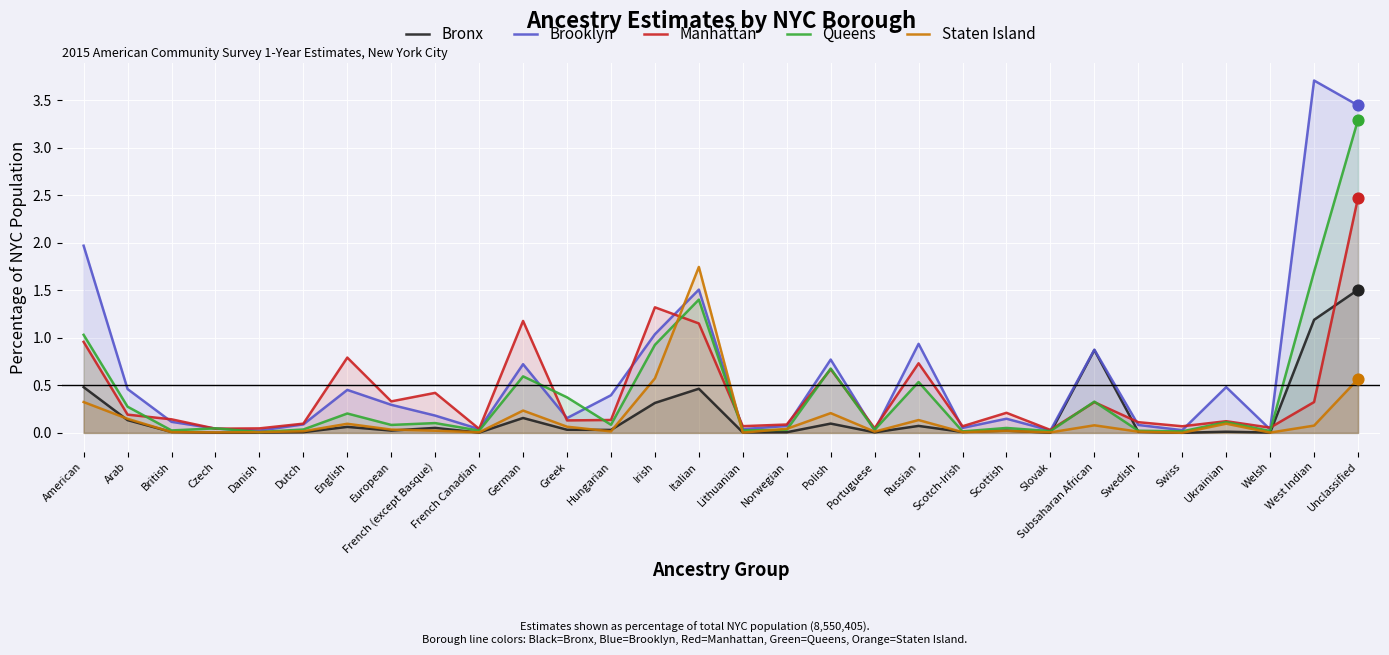

What are all the series names shown in the legend?

Bronx, Brooklyn, Manhattan, Queens, Staten Island